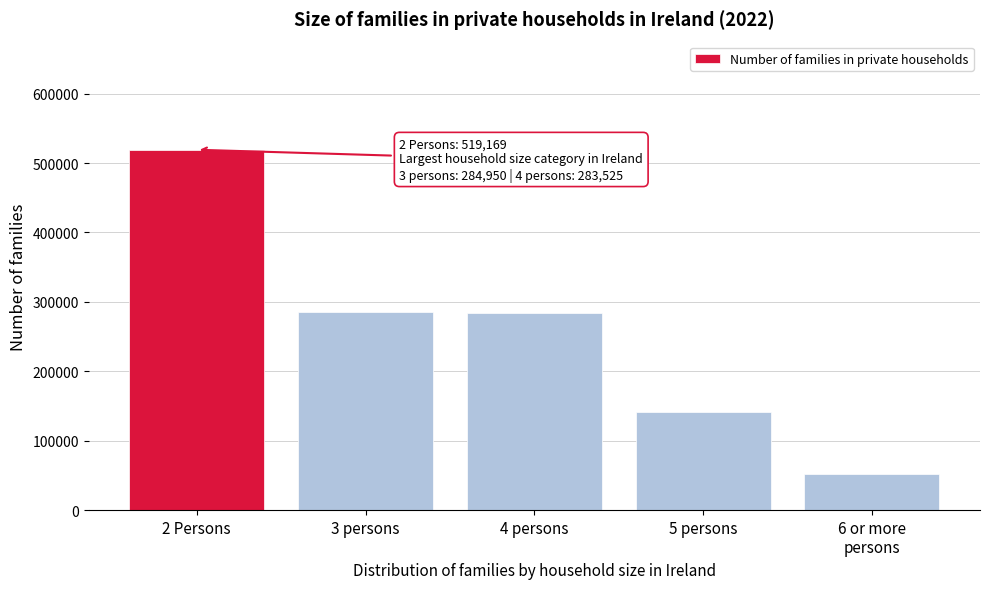

Is it true that the value at 4 persons is 376244?

False